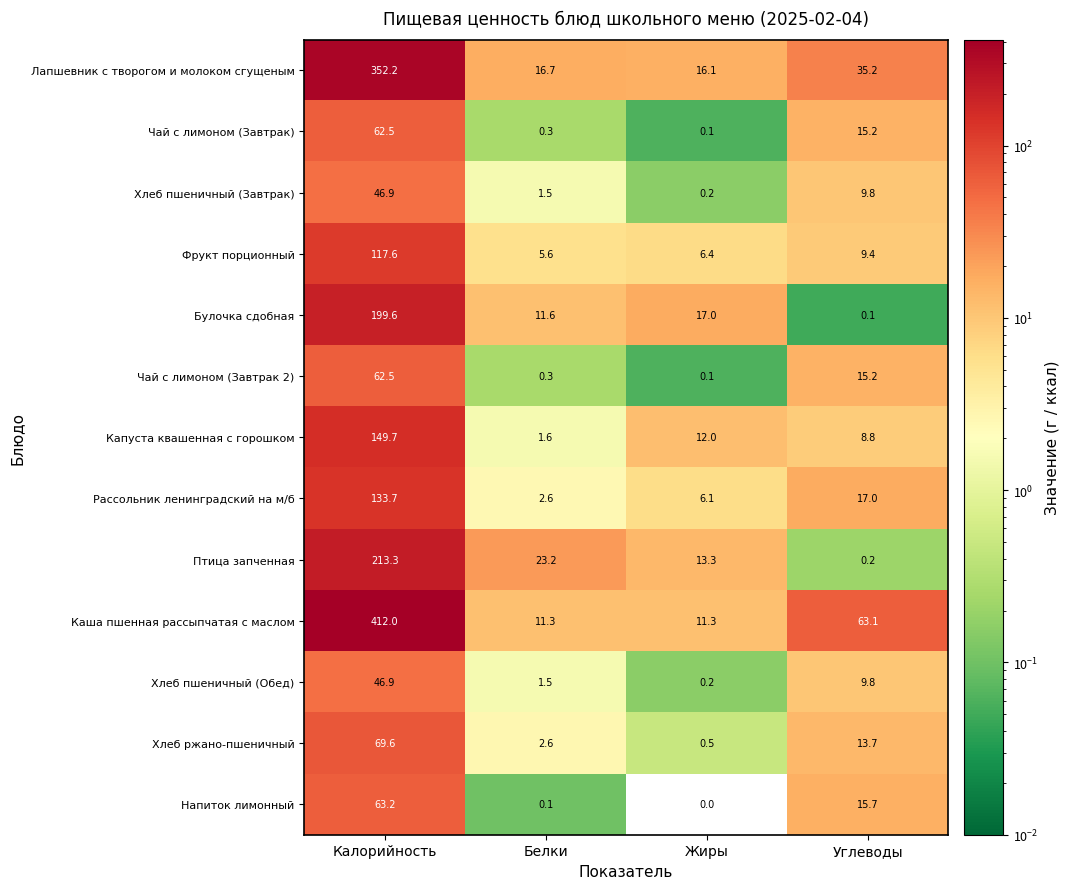

The Птица запченная series shows 23.2 at Белки. True or false?

True